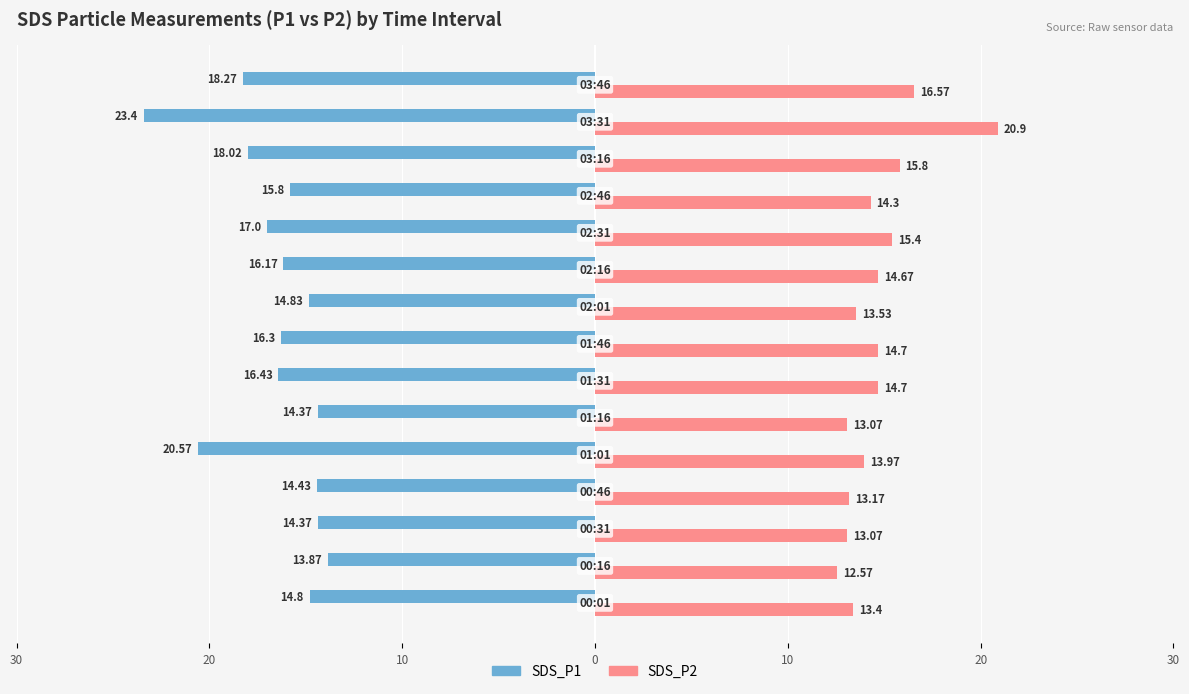

What is the difference between the second highest and second lowest values in the SDS_P2 series?

3.5